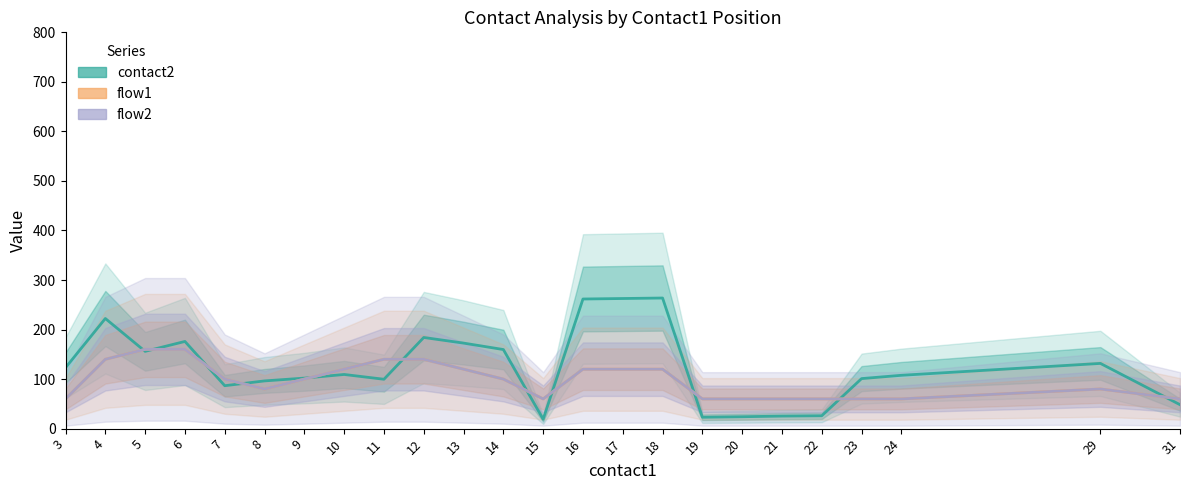

Which category has the lowest value in the flow1 series?

3